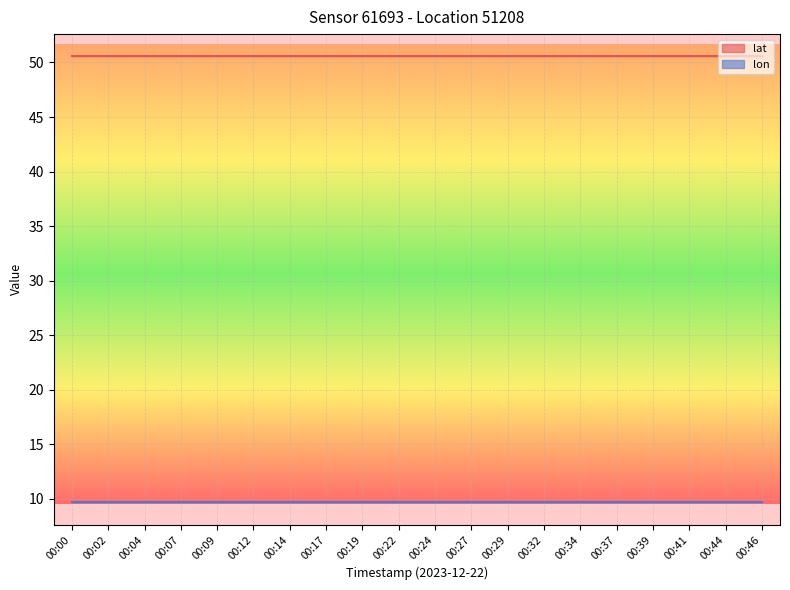

List the series in order of their peak value, highest first.

lat, lon